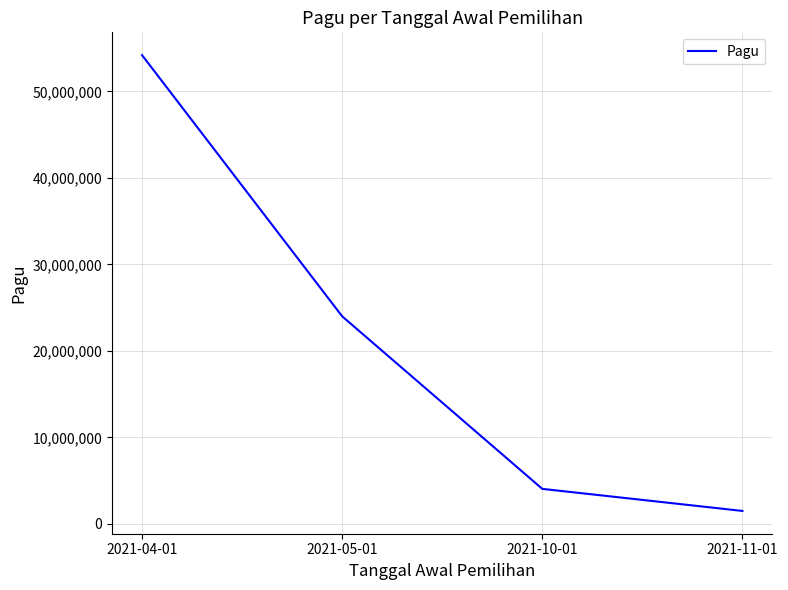

Read the value at 2021-05-01.

24000000